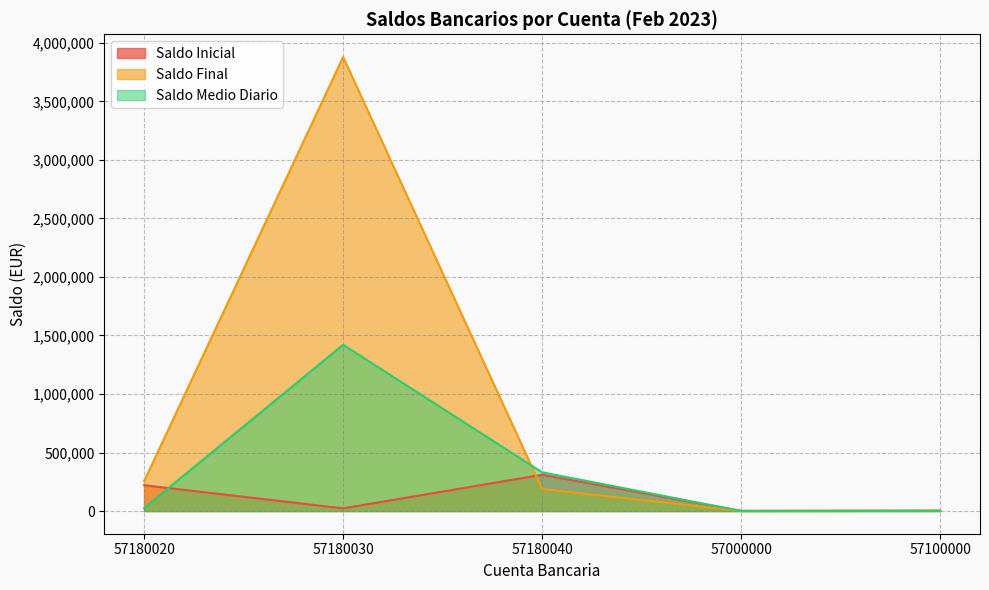

Reading right to left, what are all the values shown in this chart?

Saldo Inicial: 2322.4	955.2	309955.8	22771.4	220506.8
Saldo Final: 2311.9	750.4	187855.3	3880099.0	254521.9
Saldo Medio Diario: 2322.1	814.8	330805.9	1420723.0	25581.0